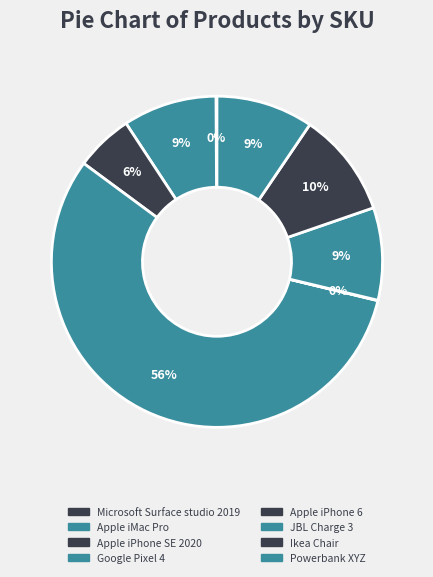

Rank the categories by value from lowest to highest.

Apple iPhone 6, Microsoft Surface studio 2019, Apple iPhone SE 2020, JBL Charge 3, Apple iMac Pro, Powerbank XYZ, Ikea Chair, Google Pixel 4